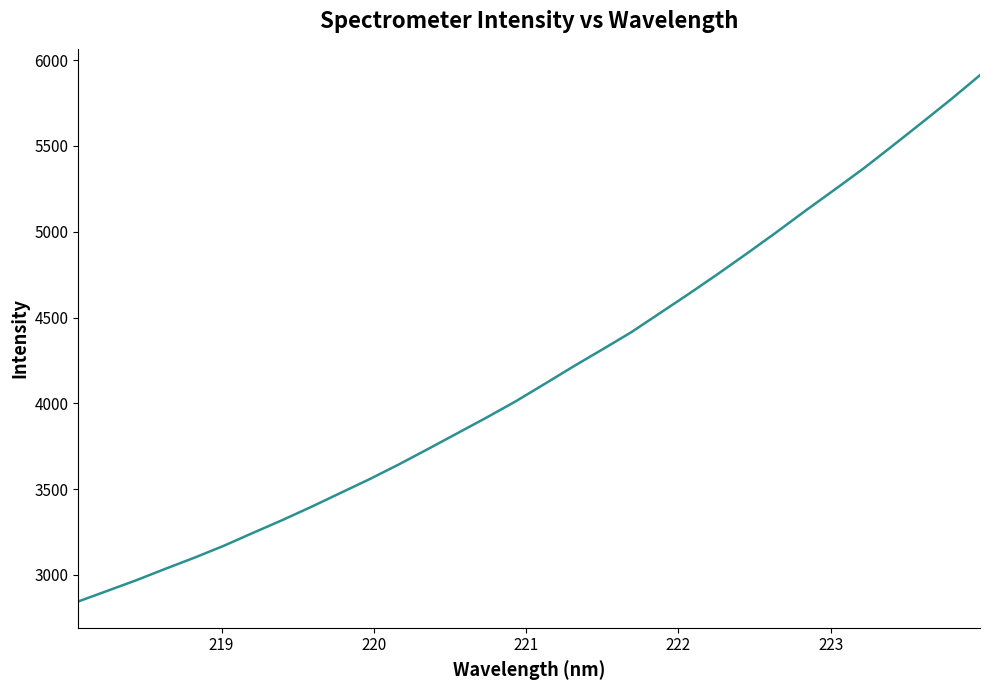

What is the smallest value displayed?

2845.7